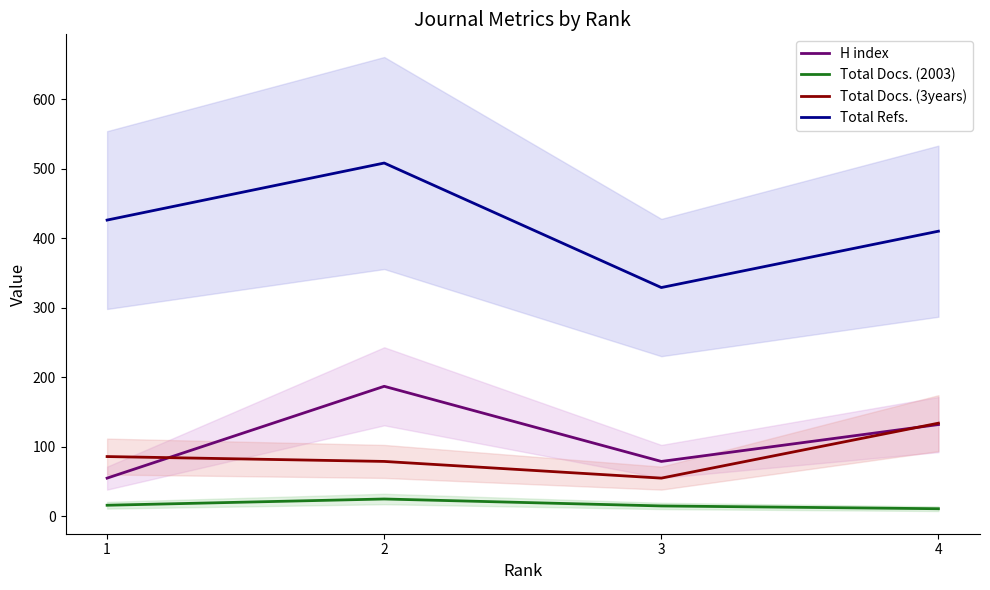

True or false: Total Refs. and H index cross at least once.

False